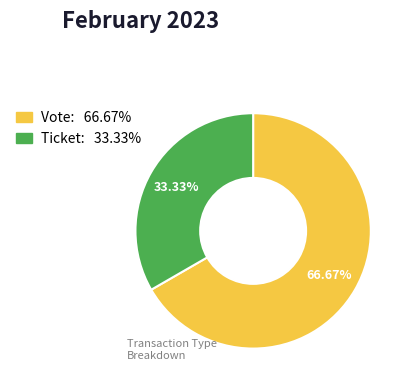

Rank the categories by value from highest to lowest.

Vote, Ticket